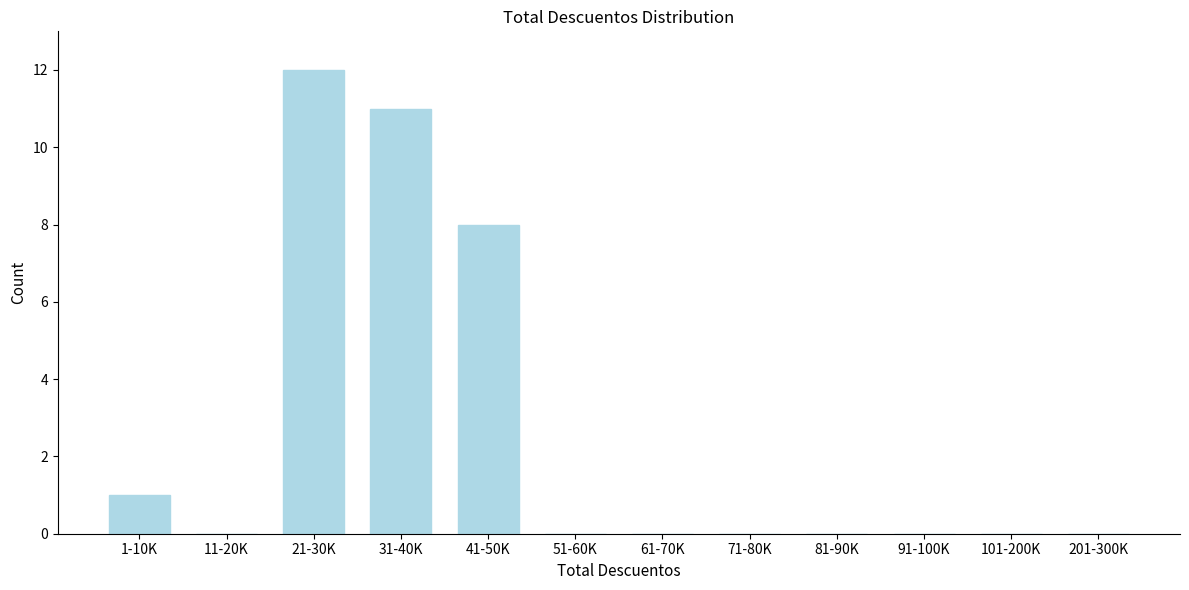

Reading left to right, list all the values displayed in this chart.

1-10K=1	11-20K=0	21-30K=12	31-40K=11	41-50K=8	51-60K=0	61-70K=0	71-80K=0	81-90K=0	91-100K=0	101-200K=0	201-300K=0